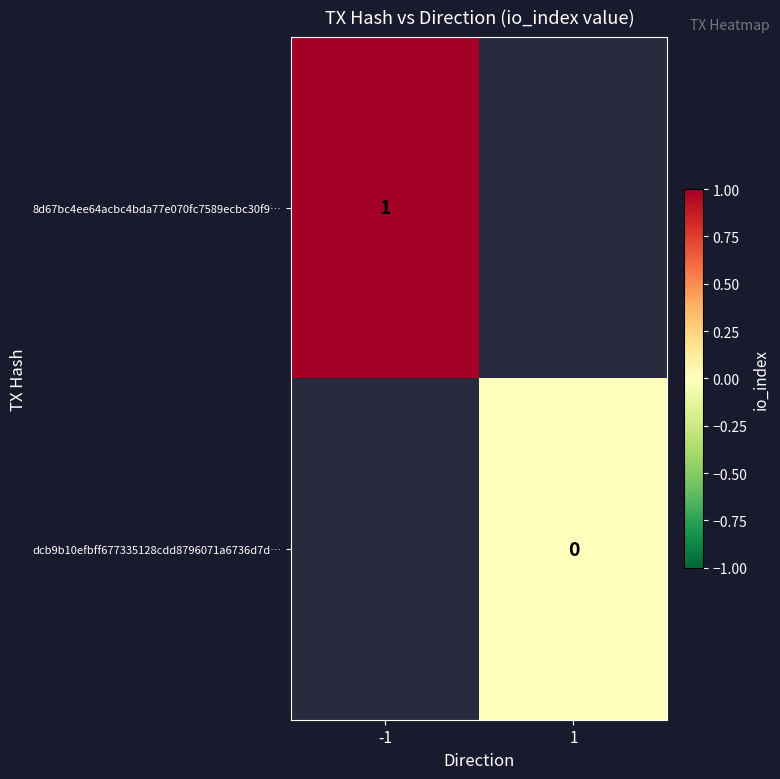

The 8d67bc4ee64acbc4bda77e070fc7589ecbc30f9… series shows 1 at -1. True or false?

True